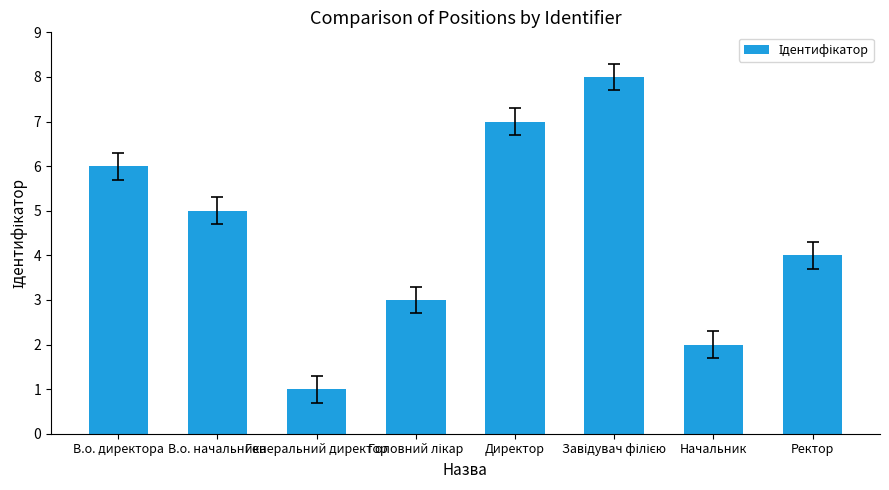

The chart shows a value of 9 at В.о. начальника. True or false?

False